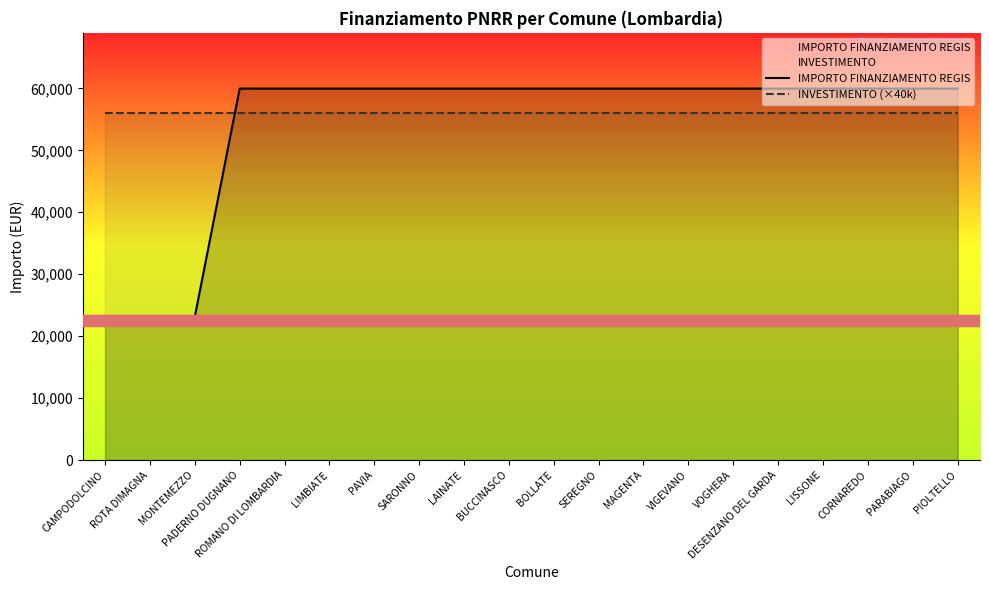

How many intersections are there between INVESTIMENTO (×40k) and IMPORTO FINANZIAMENTO REGIS?

1